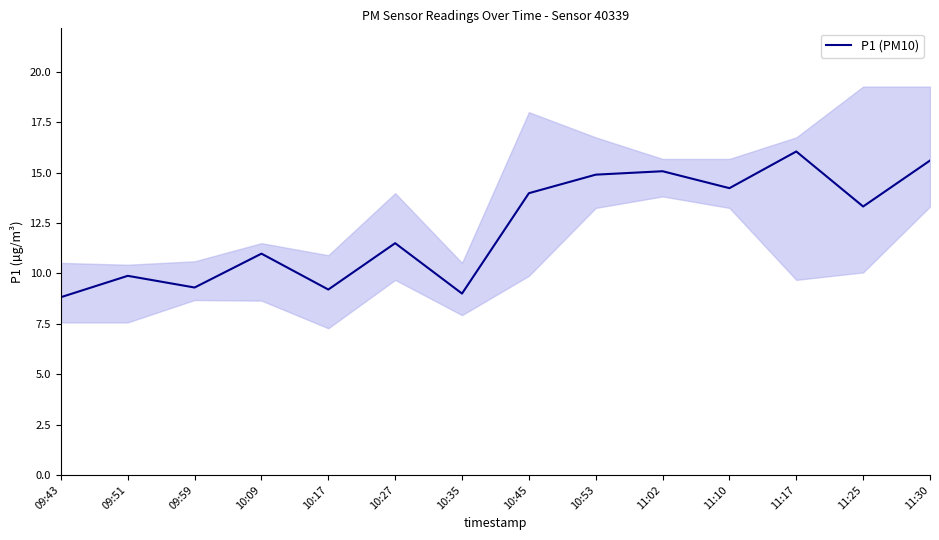

Is this an area chart (filled region under the line)?

No